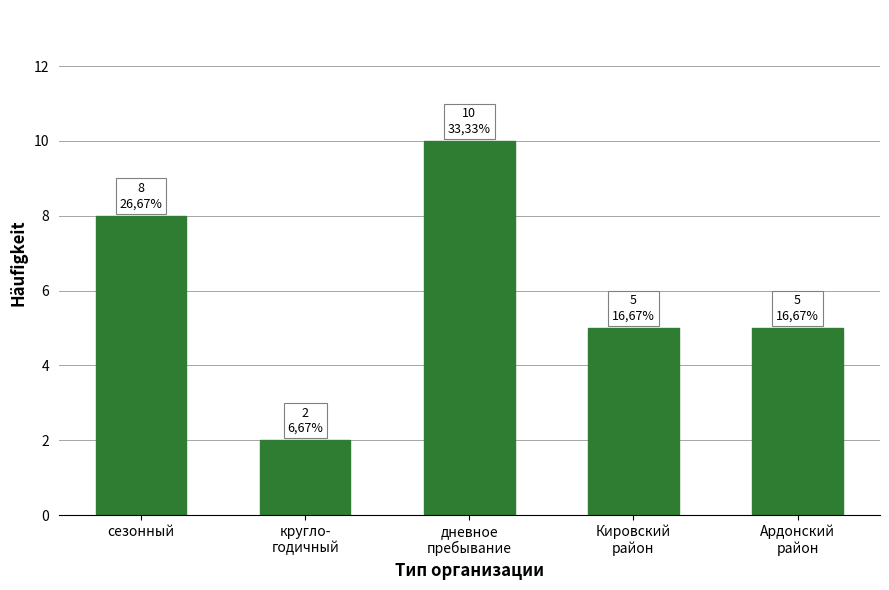

How many categories are shown in the chart?

5